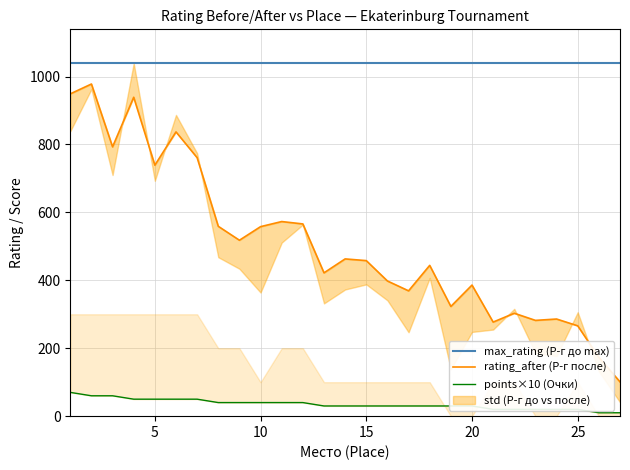

How many interior local peaks does the rating_after (Р-г после) series have?

9